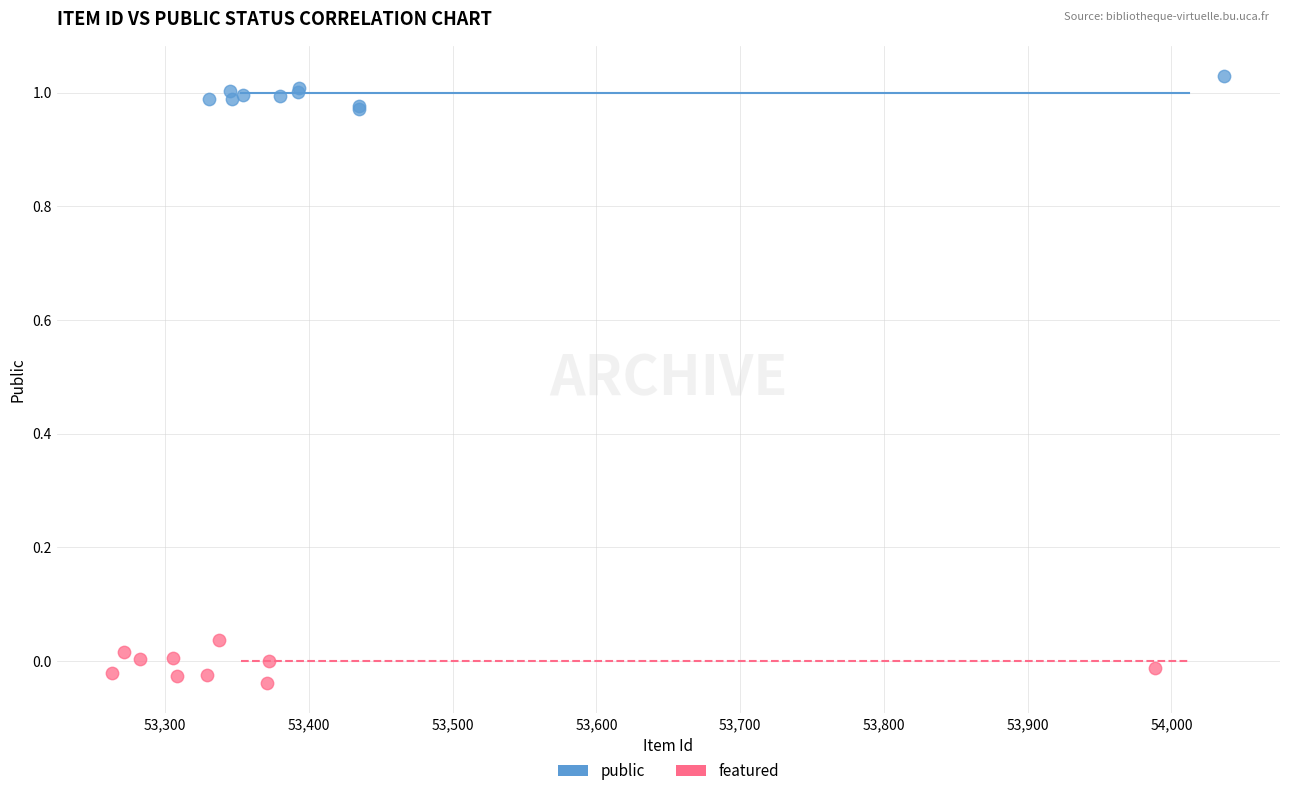

Which series contains the highest Y value?

public